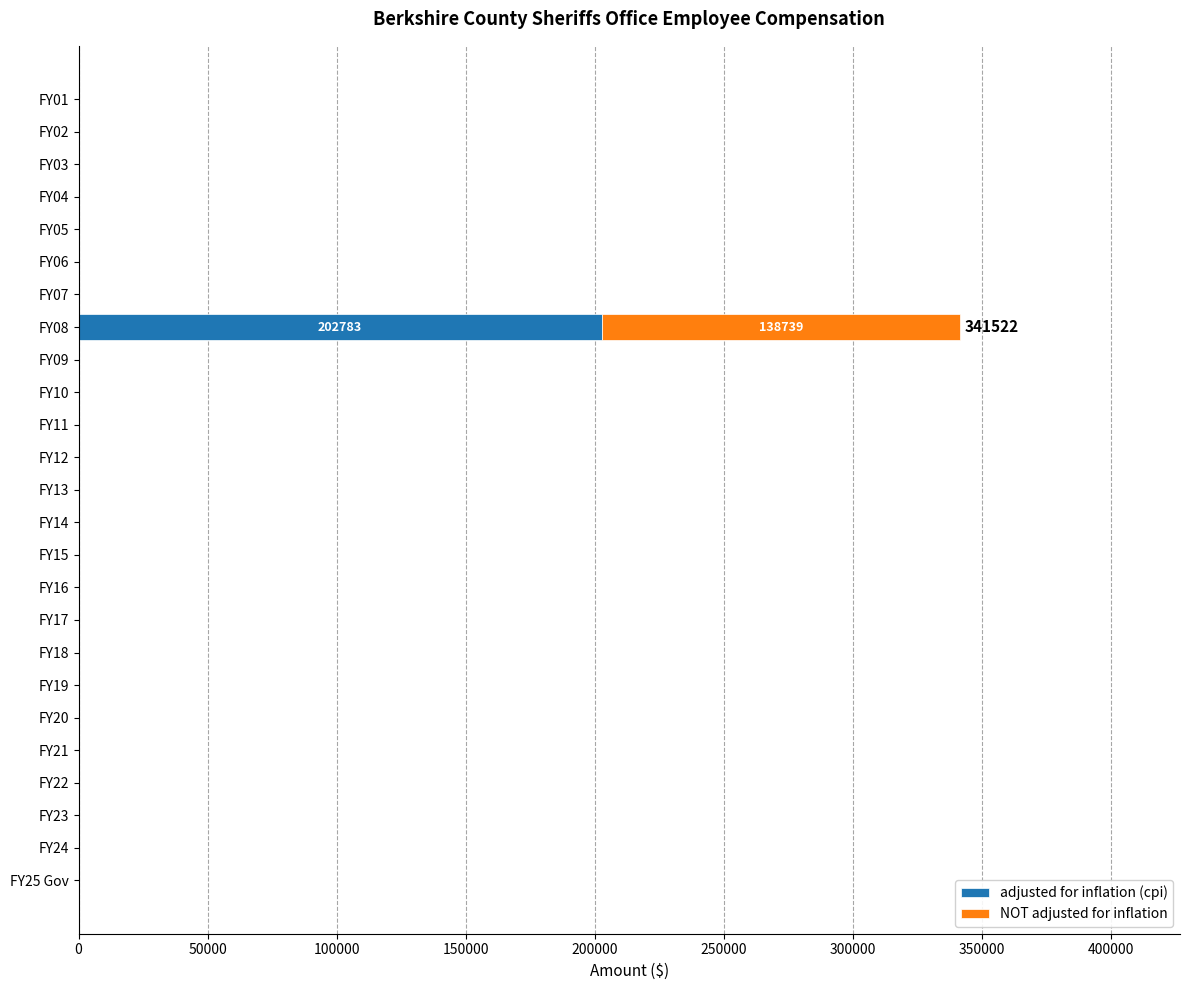

What is the maximum value for adjusted for inflation (cpi)?

202783